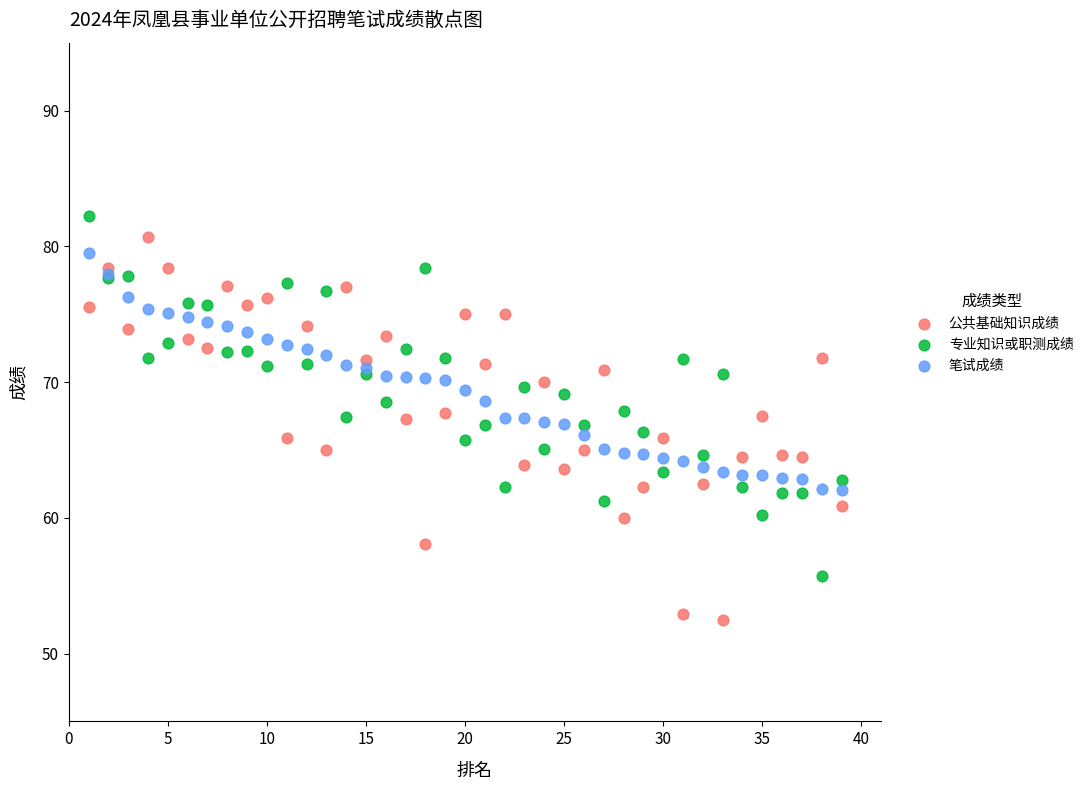

Which series contains the lowest Y value?

公共基础知识成绩